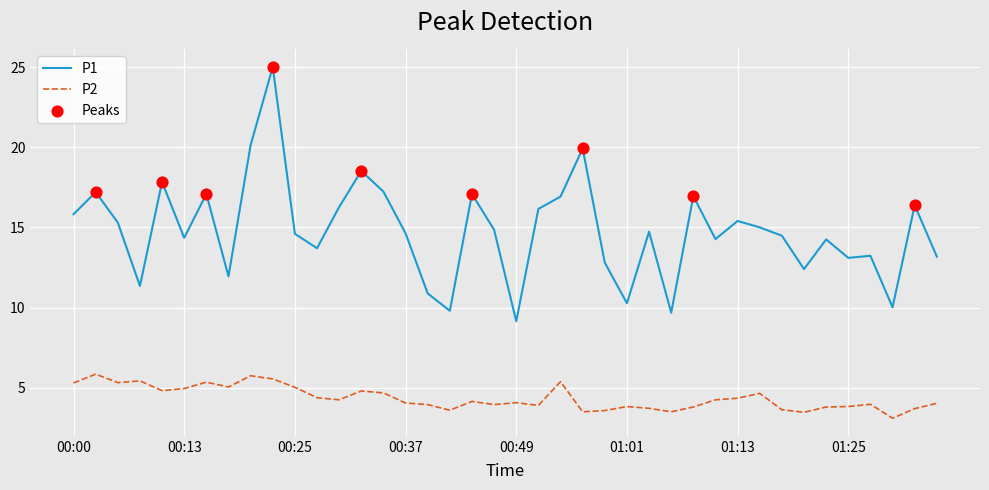

Which series has the largest range (max minus min)?

P1